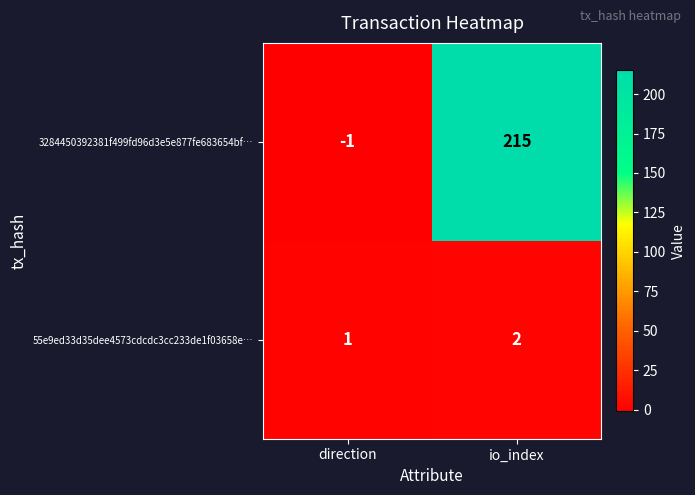

Where is 55e9ed33d35dee4573cdcdc3cc233de1f03658e… nearest to the value 1?

direction